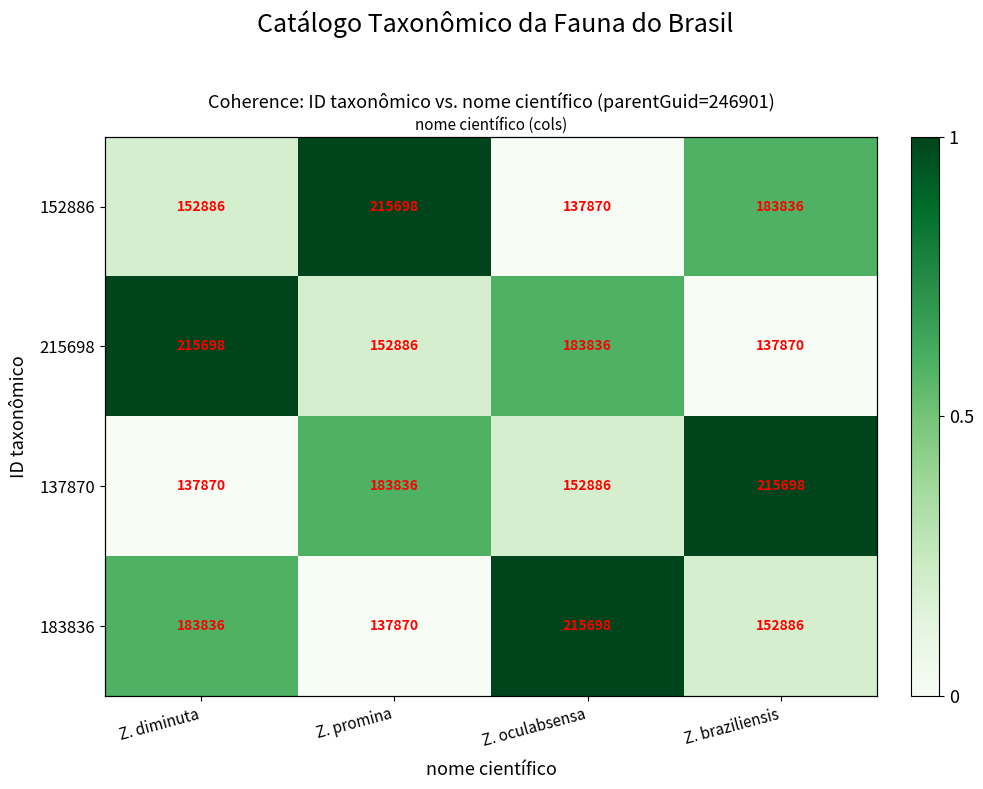

What value does the 215698 series have at Z. diminuta?

1.0